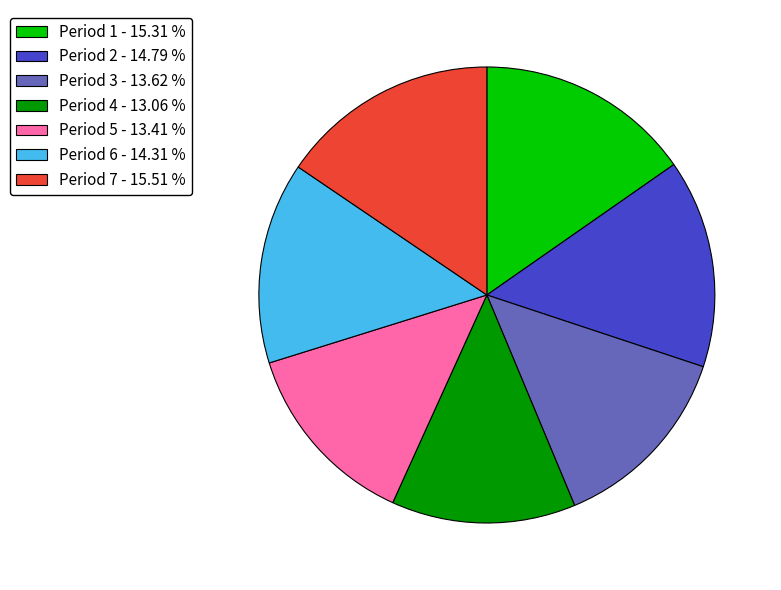

Is it true that Period 1 is 24% of the pie?

False